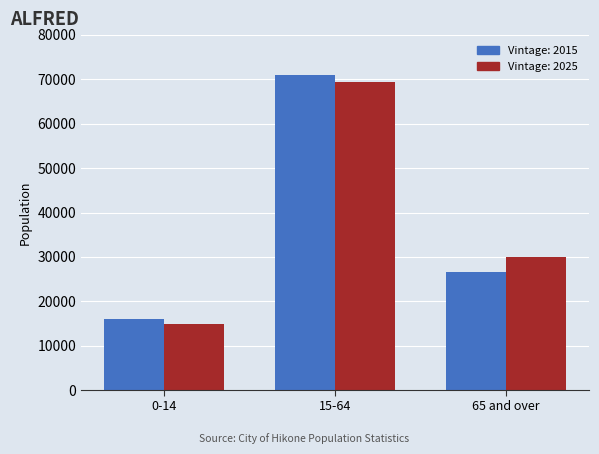

What is the spread (max minus min) of values at 65 and over?

3467